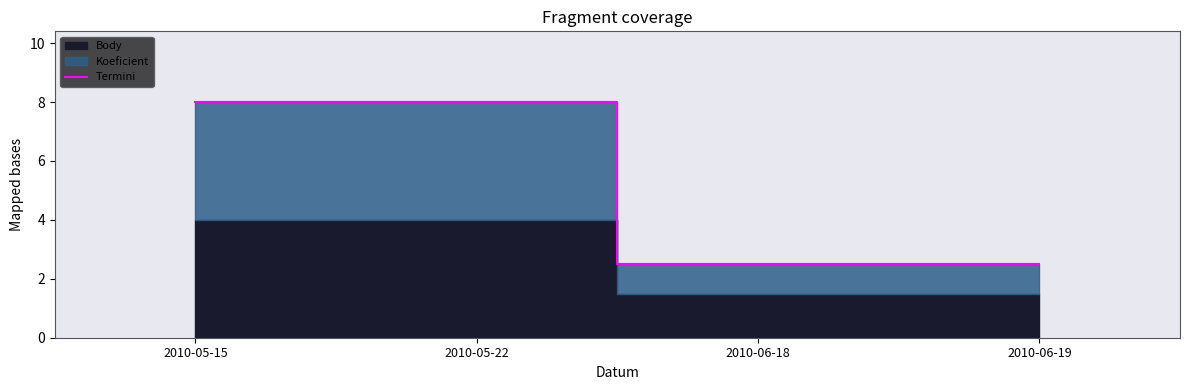

What is the value of the 4th point from the left?

2.5